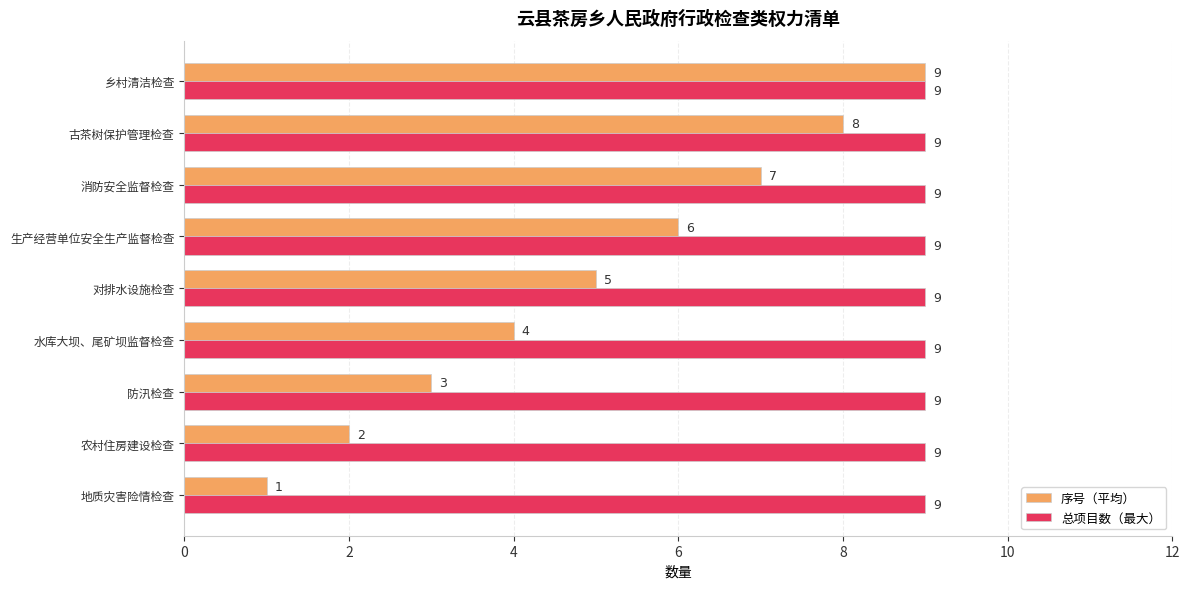

Which series has the largest total across all categories?

总项目数（最大）